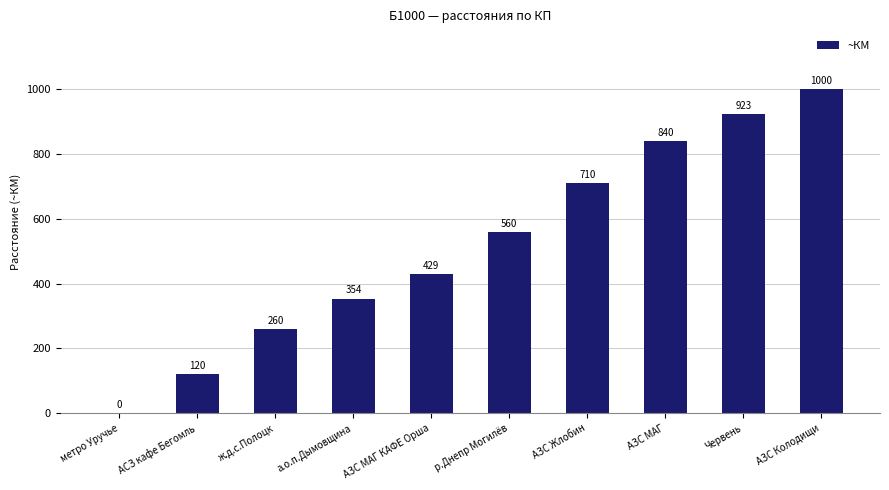

Reading left to right, extract all data points from this chart.

метро Уручье=0	АСЗ кафе Бегомль=120	ж.д.с.Полоцк=260	а.о.п.Дымовщина=354	АЗС МАГ КАФЕ Орша=429	р.Днепр Могилёв=560	АЗС Жлобин=710	АЗС МАГ=840	Червень=923	АЗС Колодищи=1000